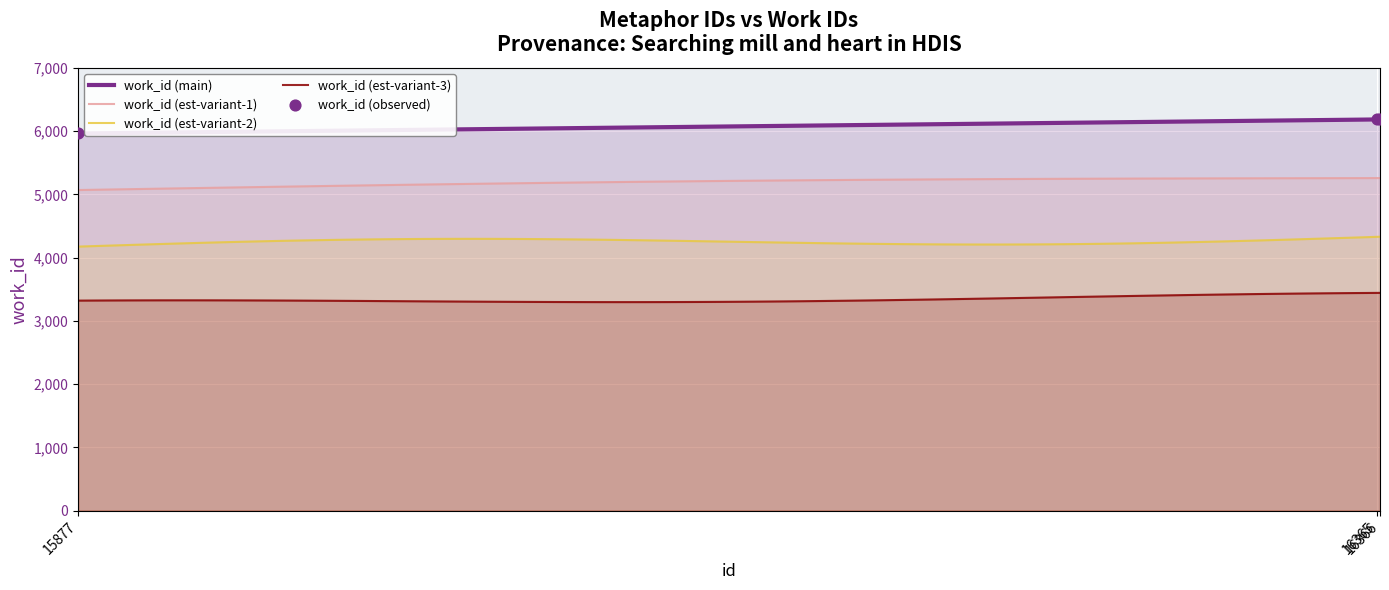

What is the ratio of the value at 16366 to the value at 16365?

1.0